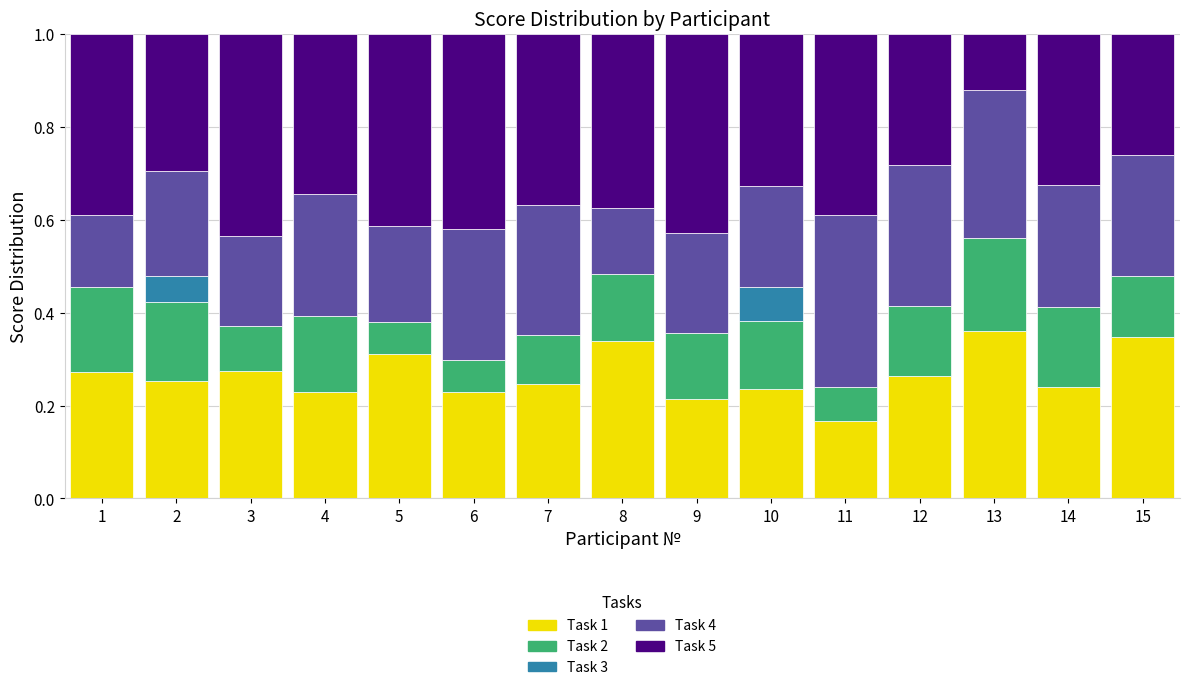

What is the sum of the Task 1 values at 4 and 3?

0.5